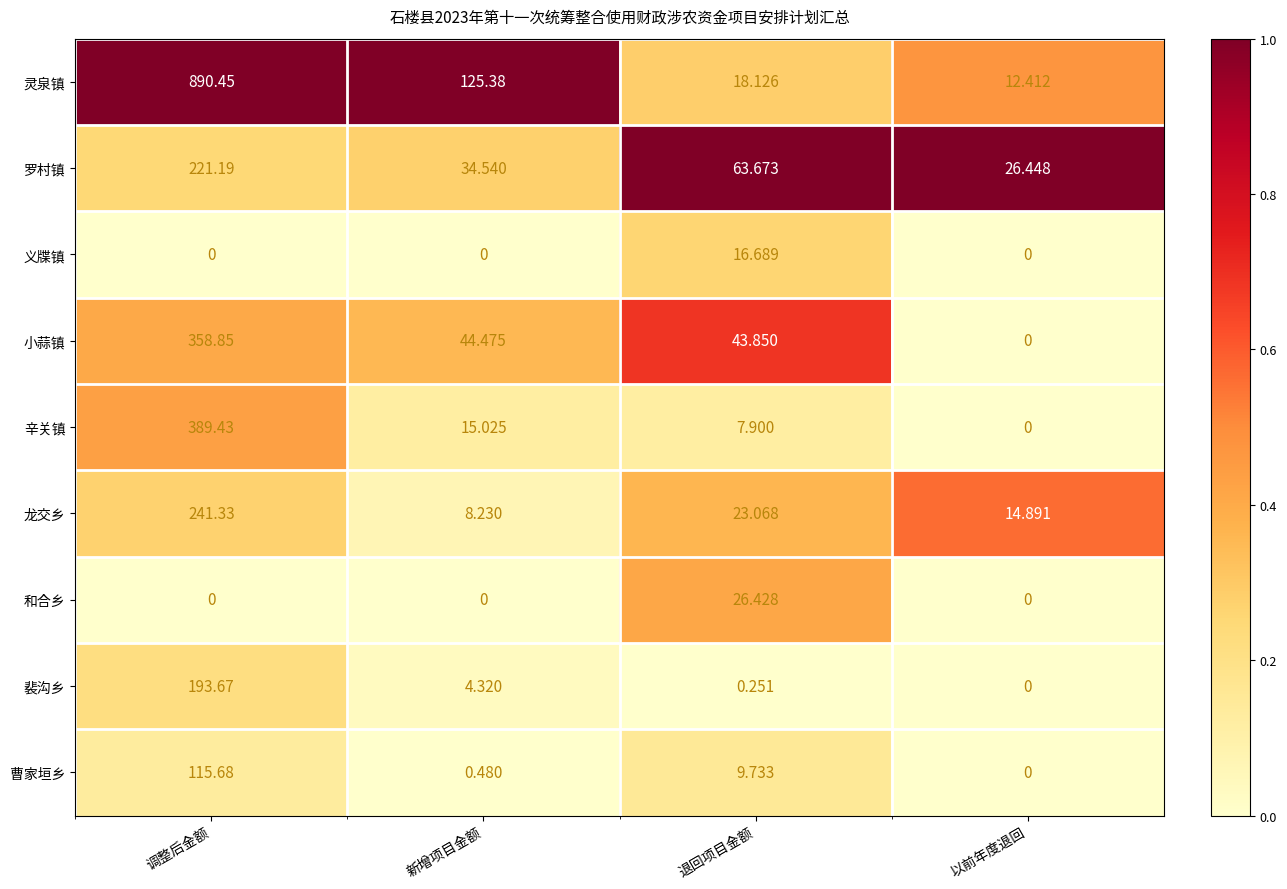

What is the total value across all series at 调整后金额?

2410.6